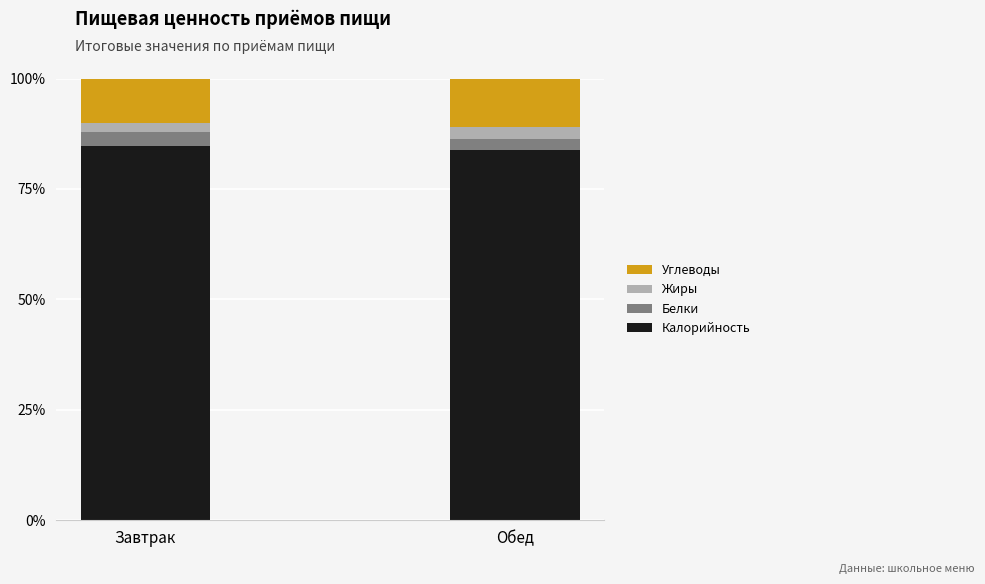

What is the sum of the Калорийность values at Завтрак and Обед?

168.6